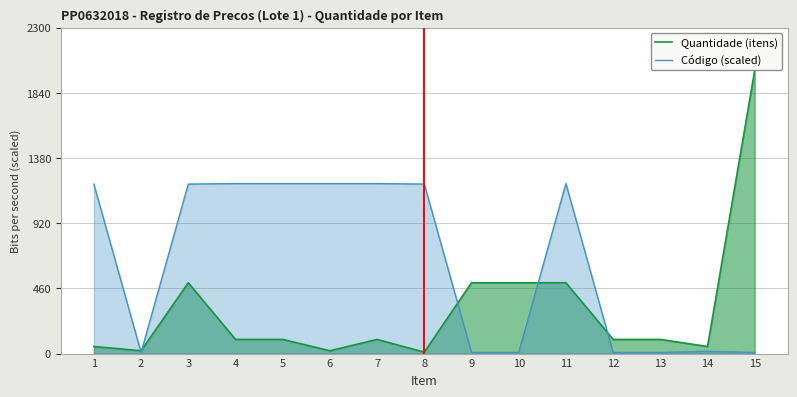

What is the highest value of the Quantidade (itens) series?

2000.0